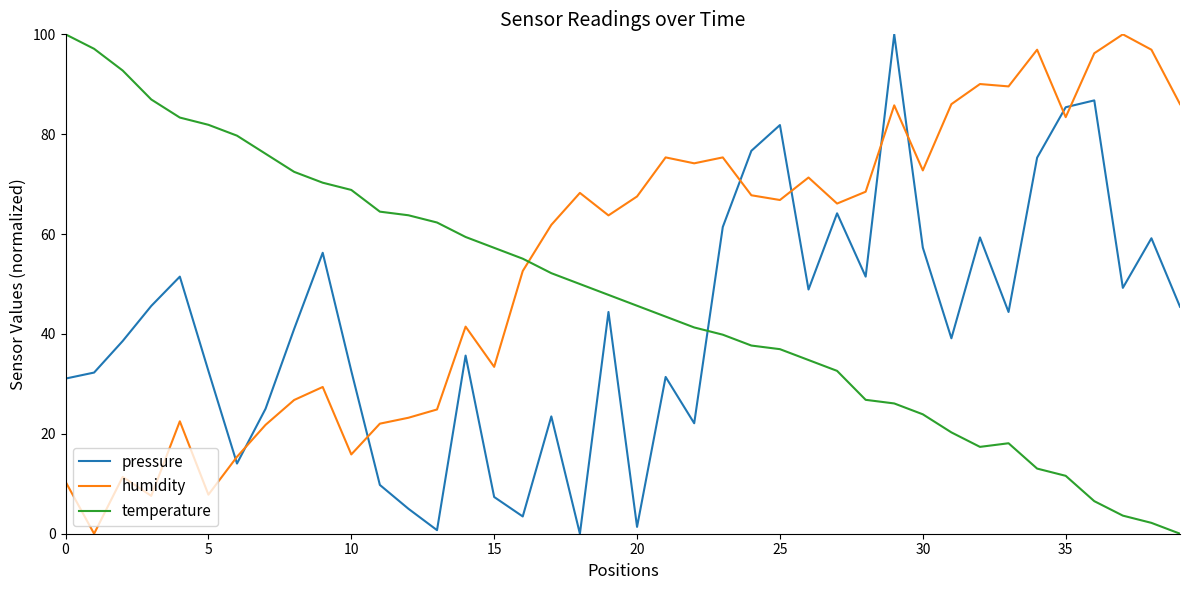

What is the greatest value displayed?

100.0